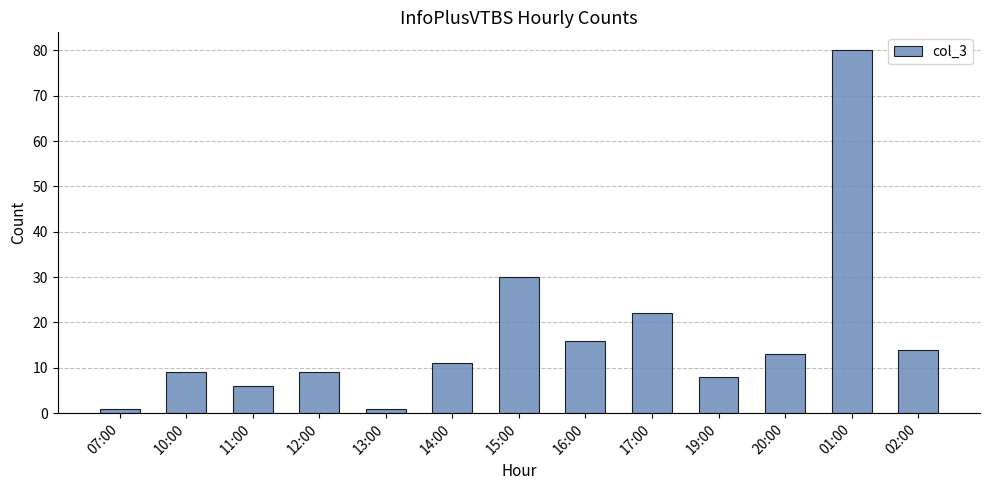

At which label is the value closest to 40?

15:00